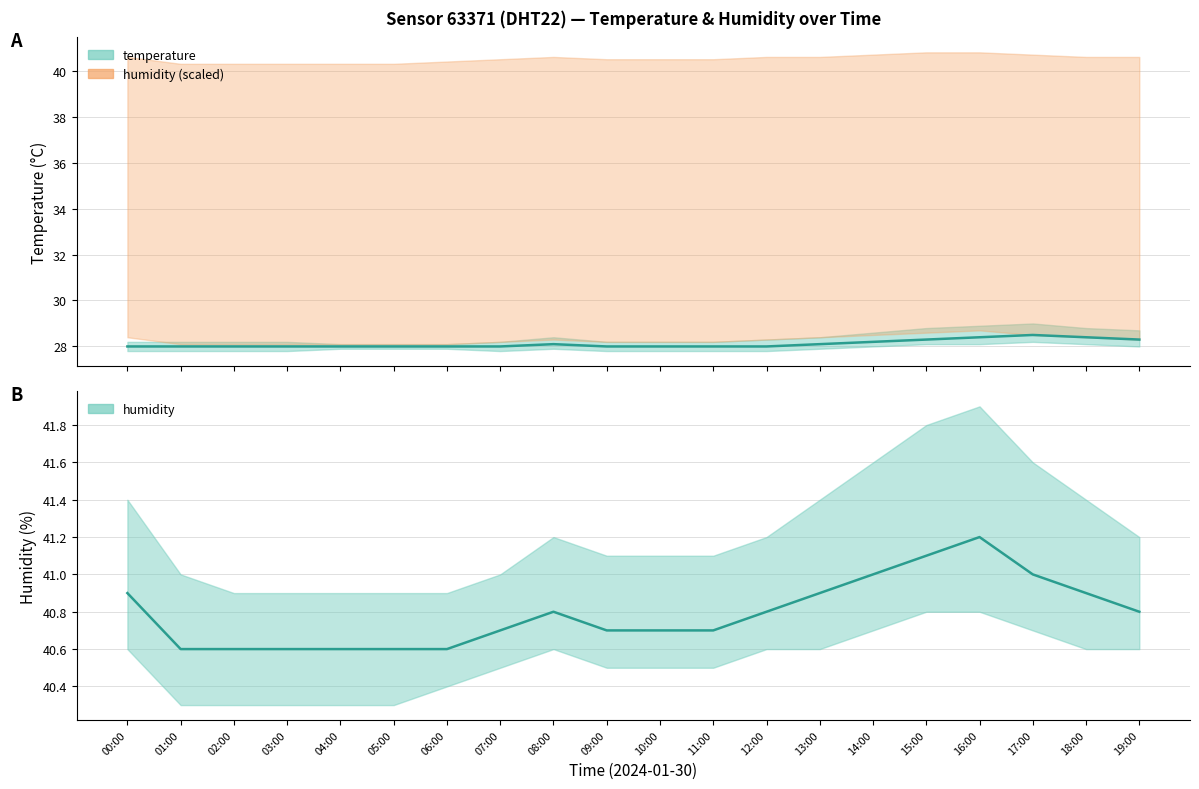

Where is humidity_upper nearest to the value 41?

01:00